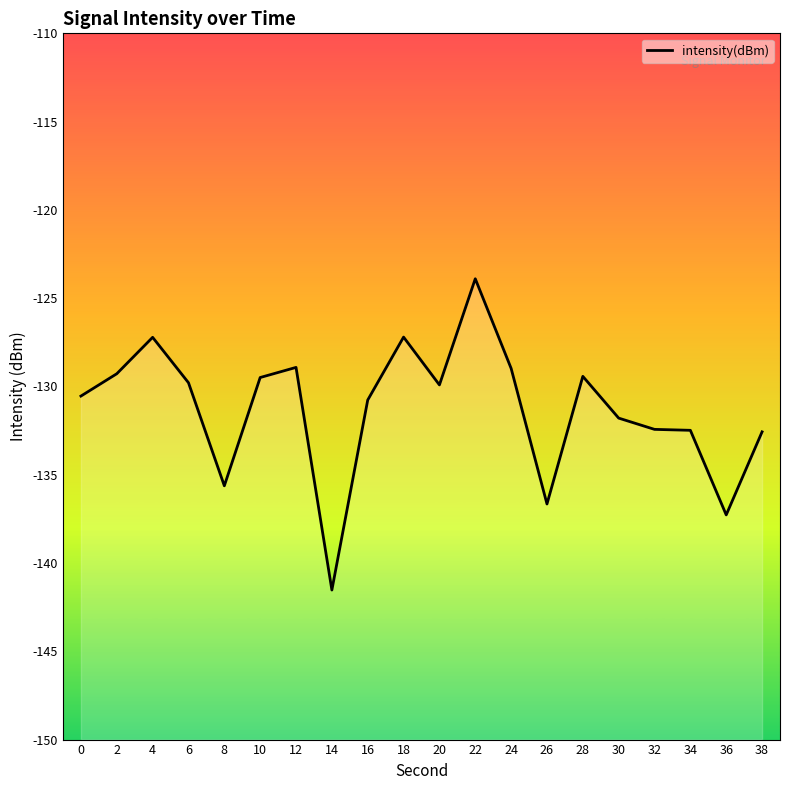

Where is the first local minimum?

8